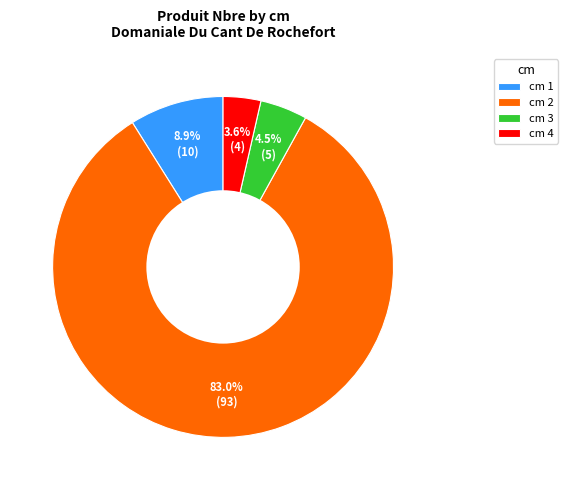

Is there a majority slice in this chart?

Yes